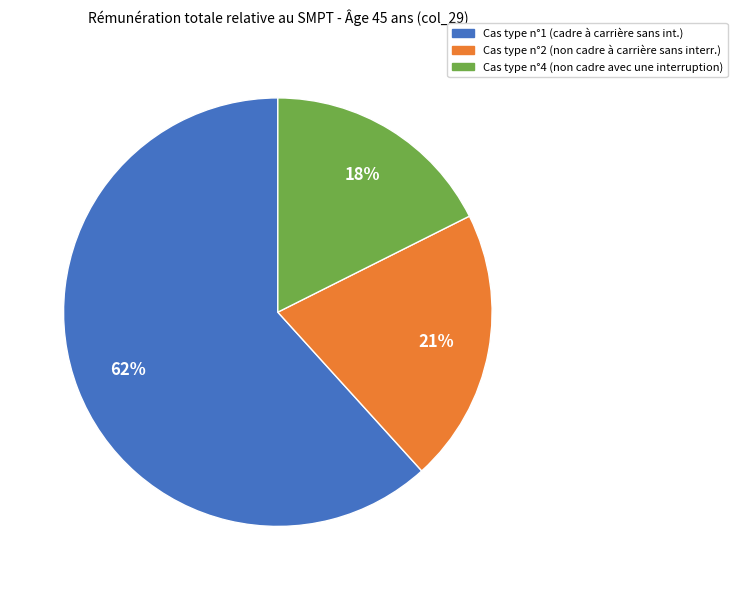

To the nearest percent, what is the difference between the largest and smallest slice percentages?

44%